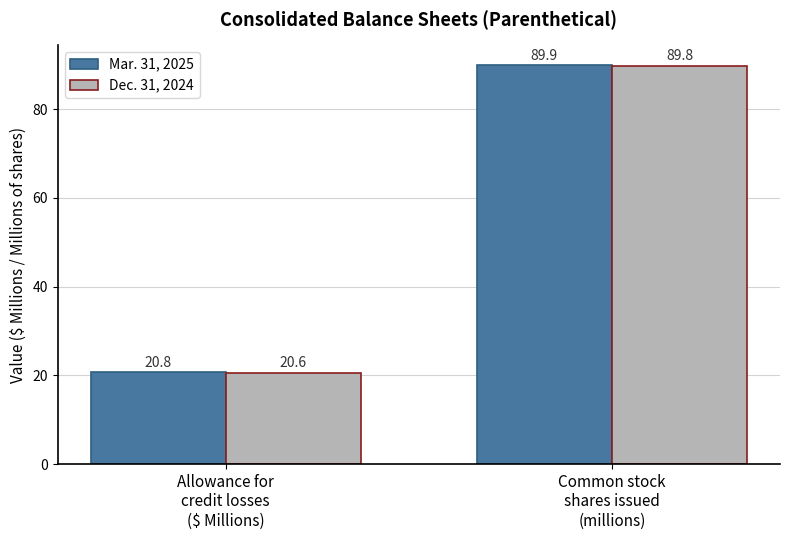

What is the average value of the Mar. 31, 2025 series?

55.4